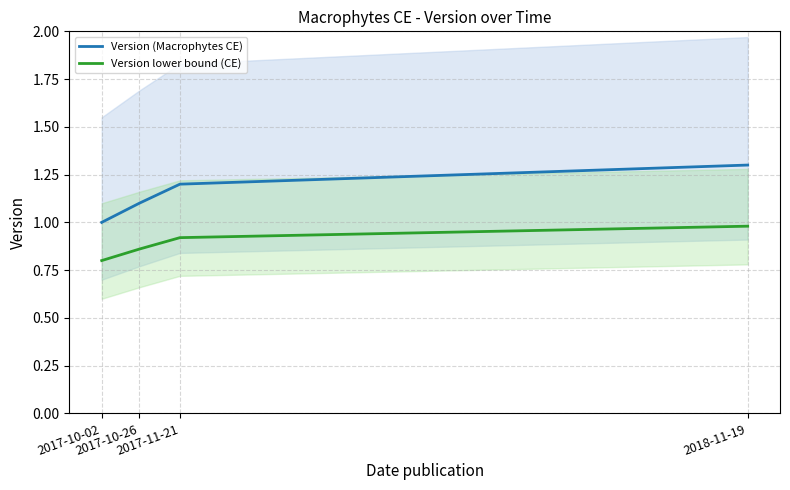

How many lines are shown in the chart?

2